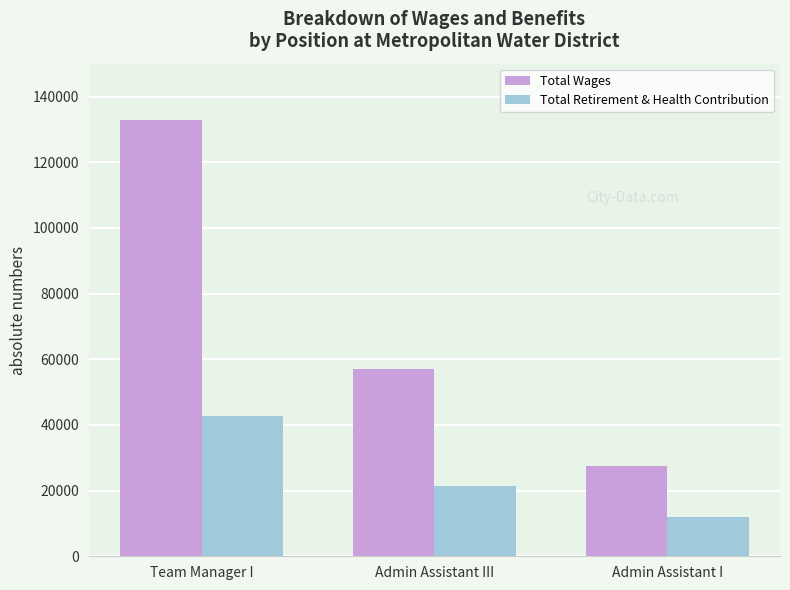

Are the bars grouped side by side (vs. stacked)?

Yes